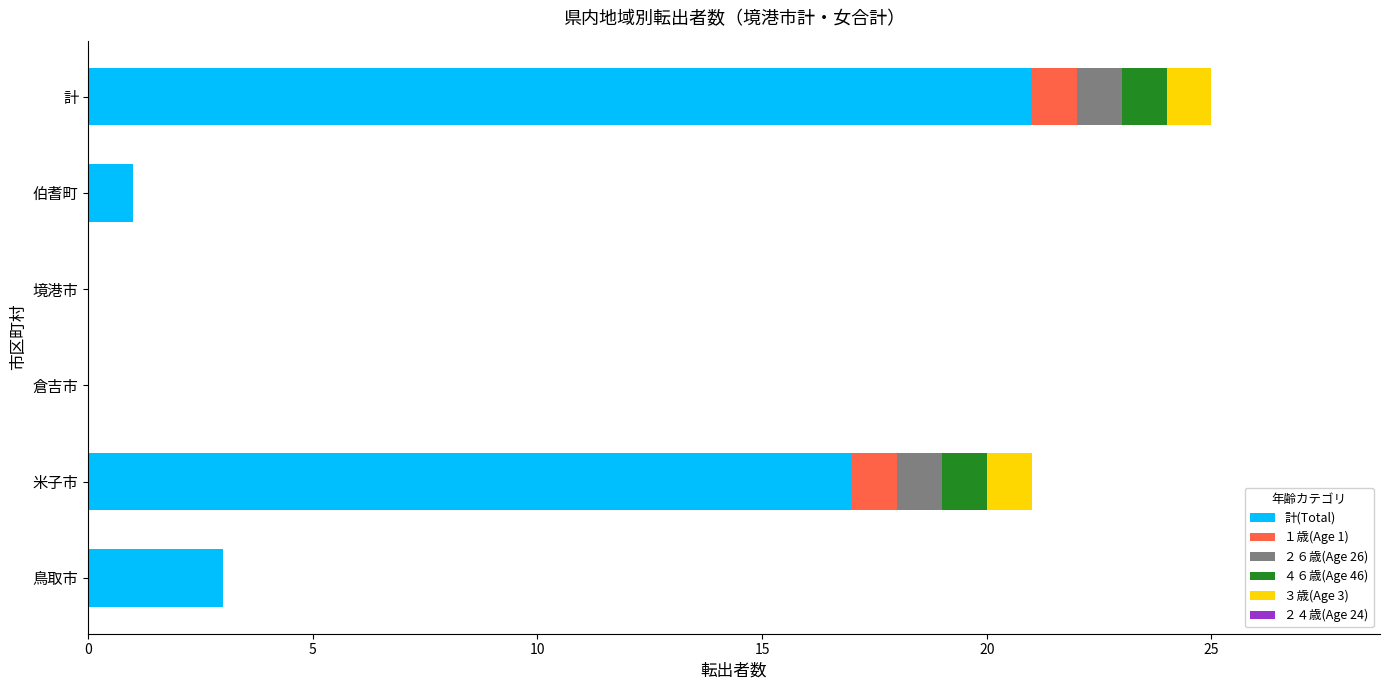

Read the 計(Total) value at 米子市, to the nearest 5.

15